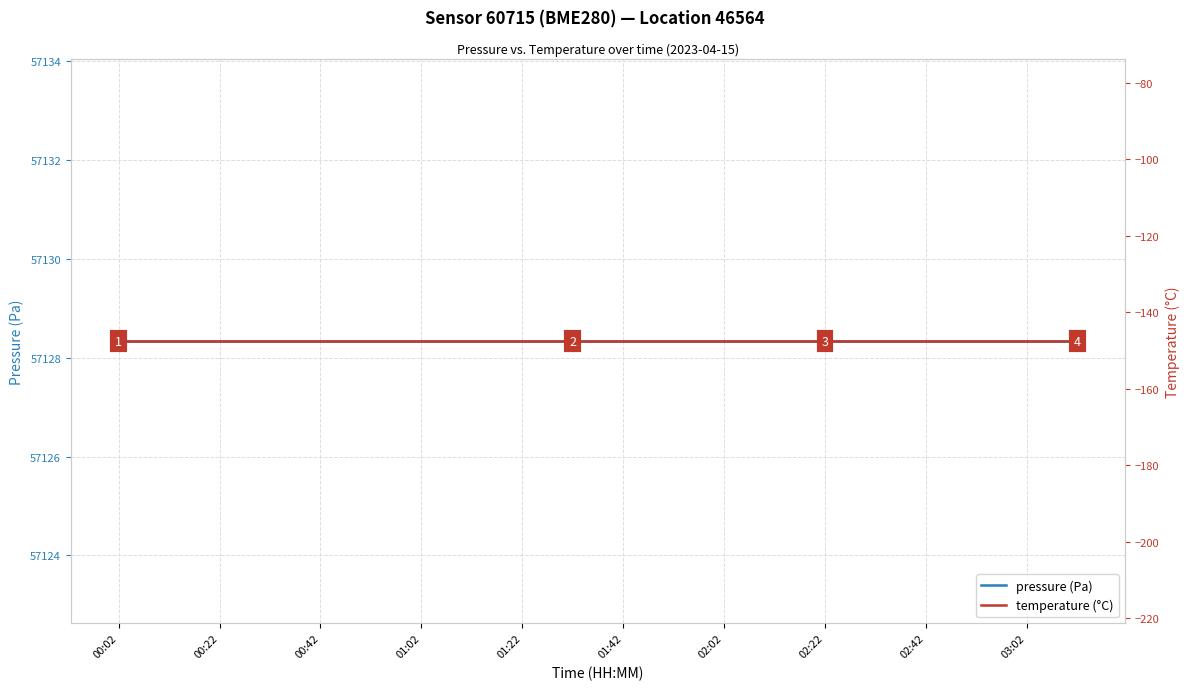

What is the average value of the pressure series?

57128.3